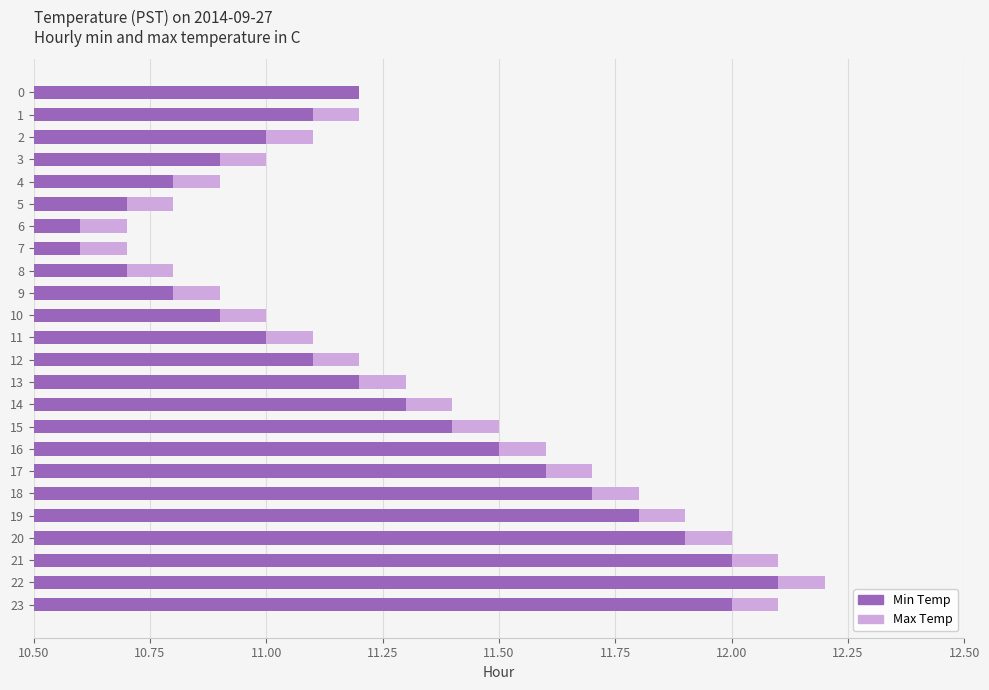

Which has a higher value, 7 or 14?

14